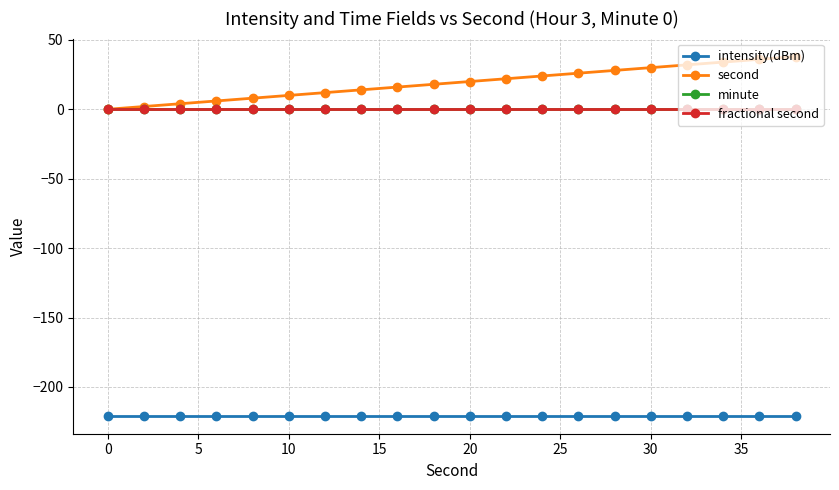

True or false: minute has more than 1 points higher than both neighbors.

False